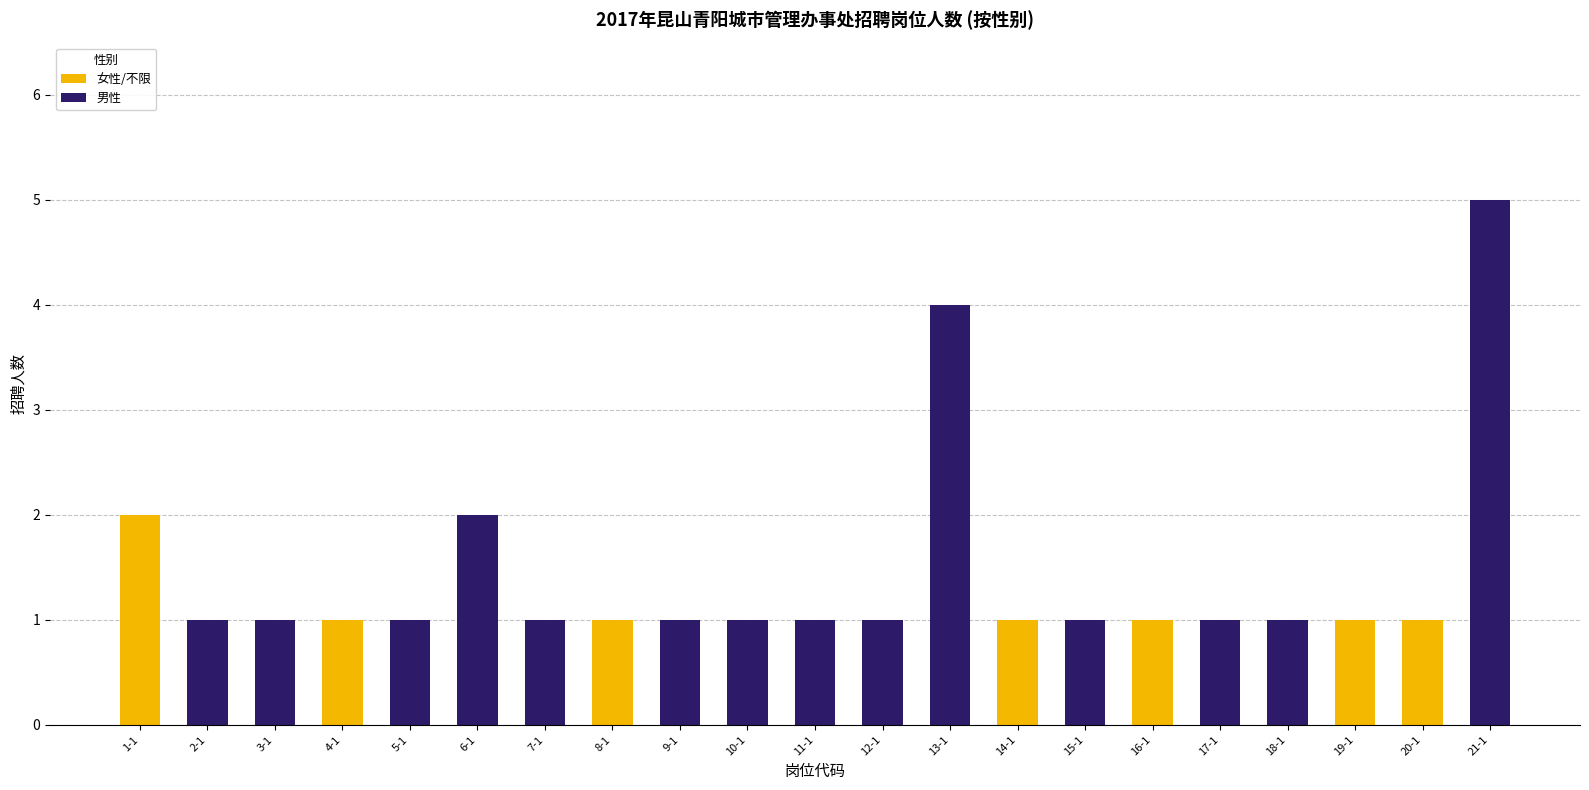

What is the total value across all series at 5-1?

1